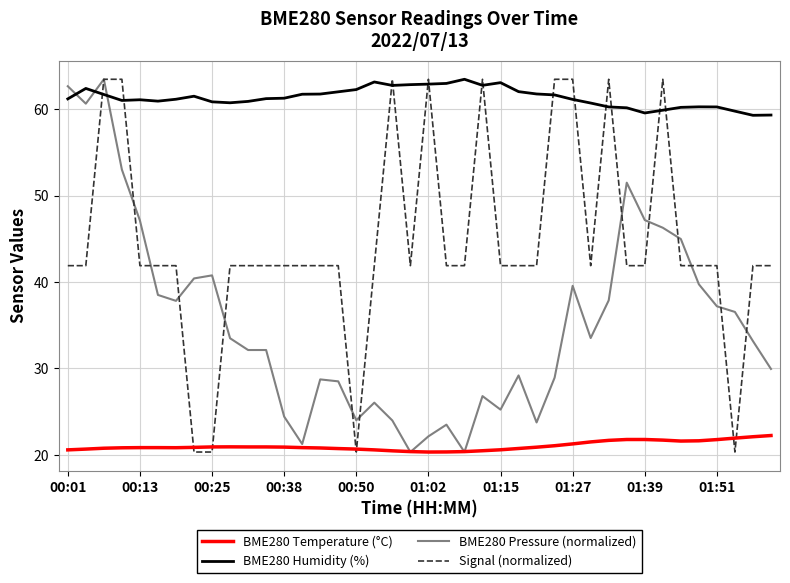

Which series has the largest total across all categories?

BME280 Humidity (%)